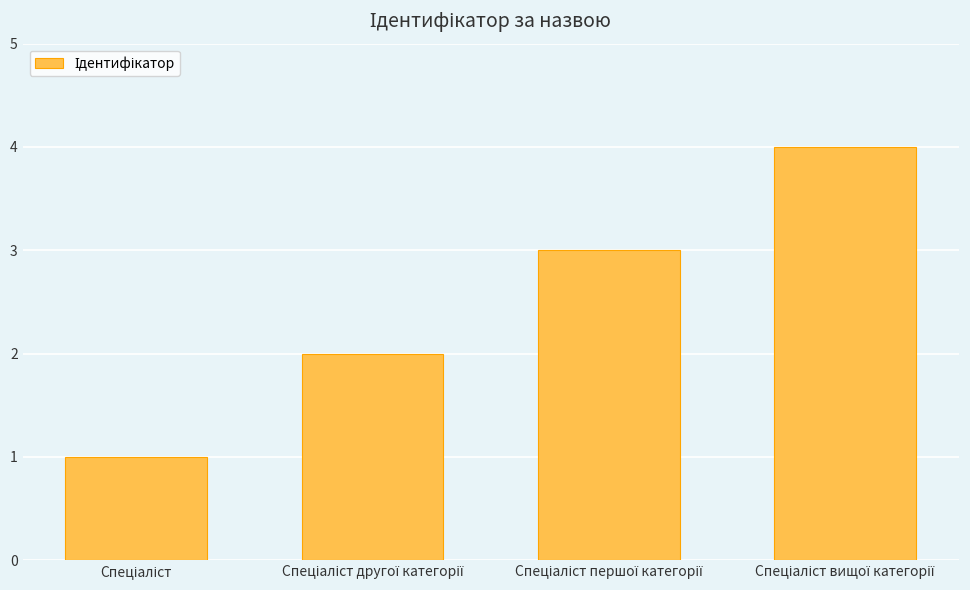

How many data points are less than 3?

2